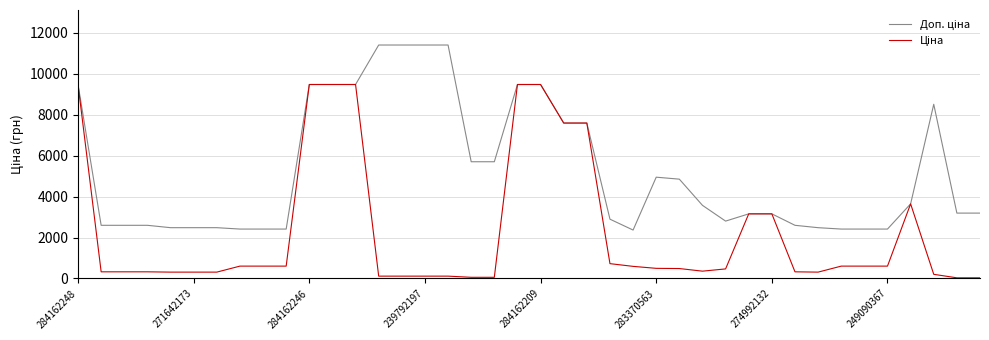

What is the maximum value shown in the chart?

11410.0